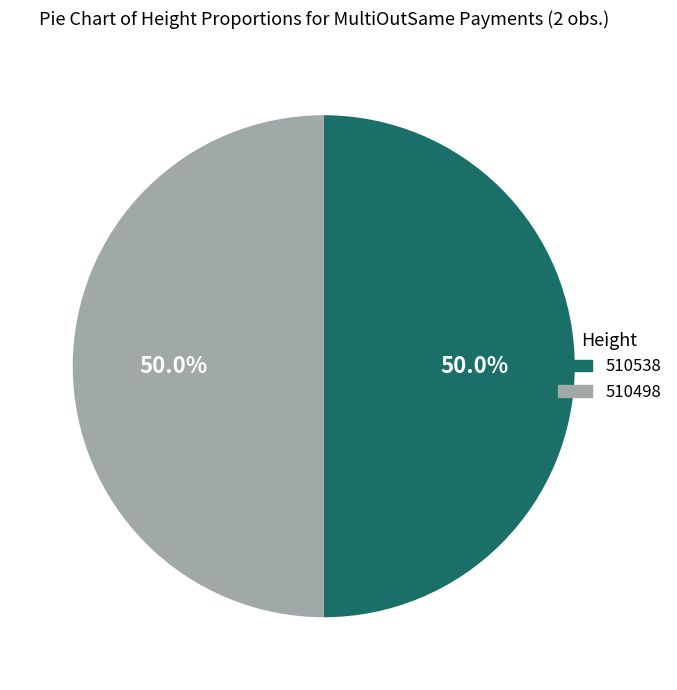

How many segments does this pie chart have?

2